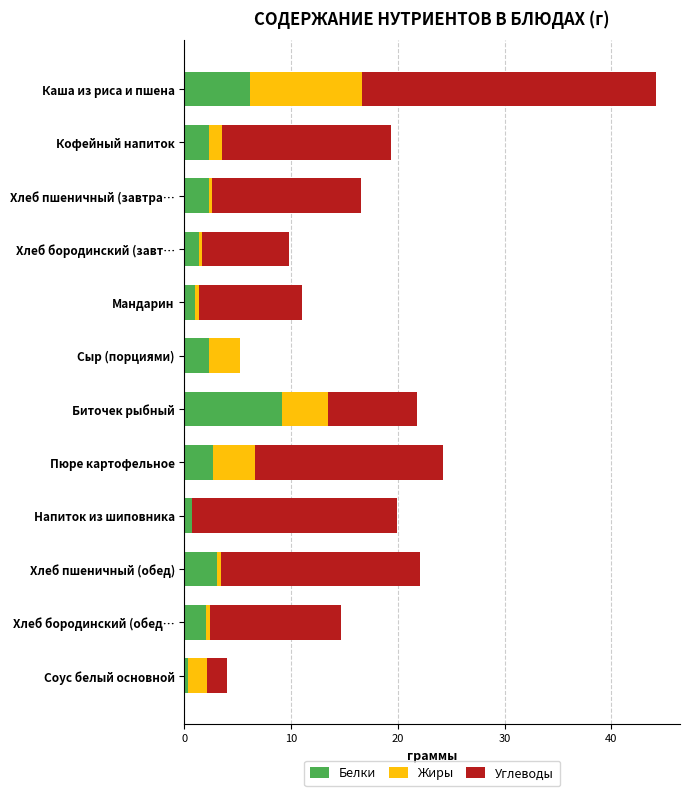

At which category is the sum across all series the highest?

Каша из риса и пшена